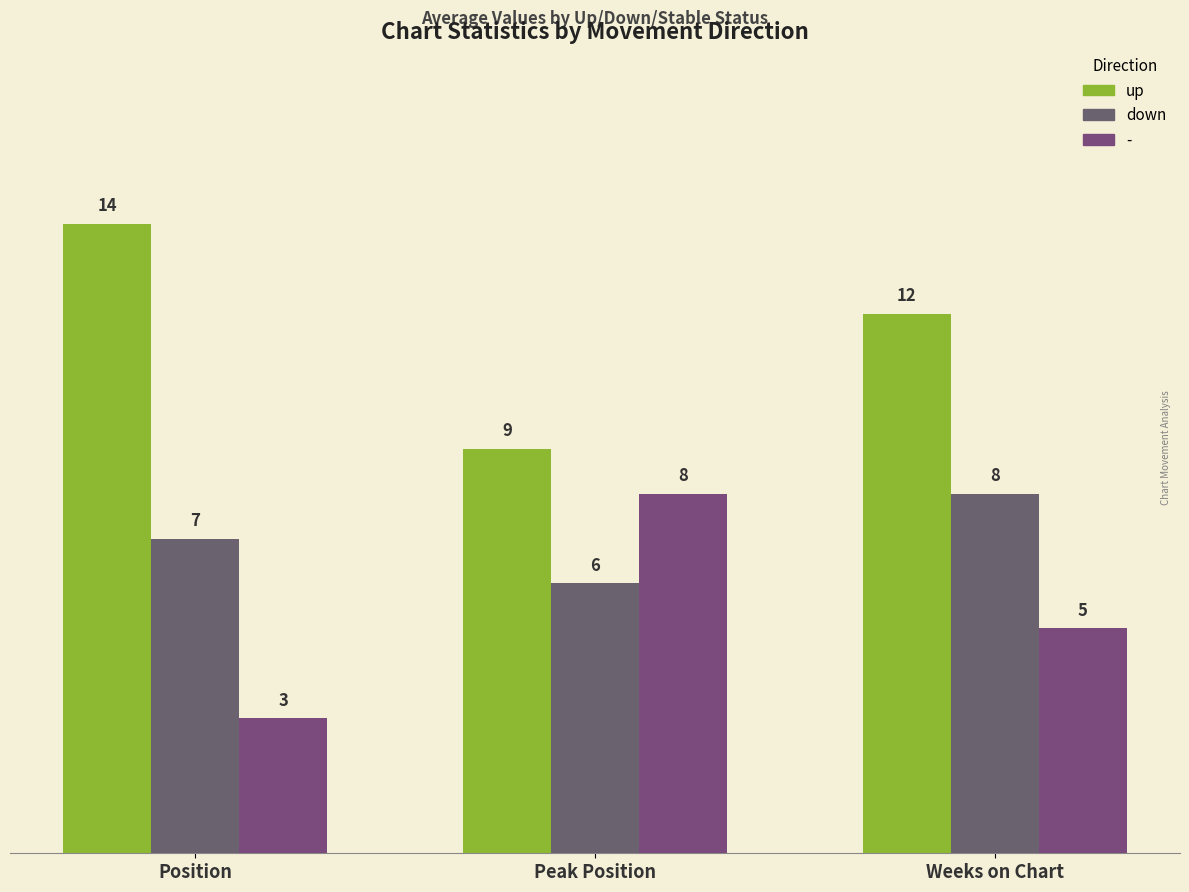

List the labels in order of up value, smallest first.

Peak Position, Weeks on Chart, Position